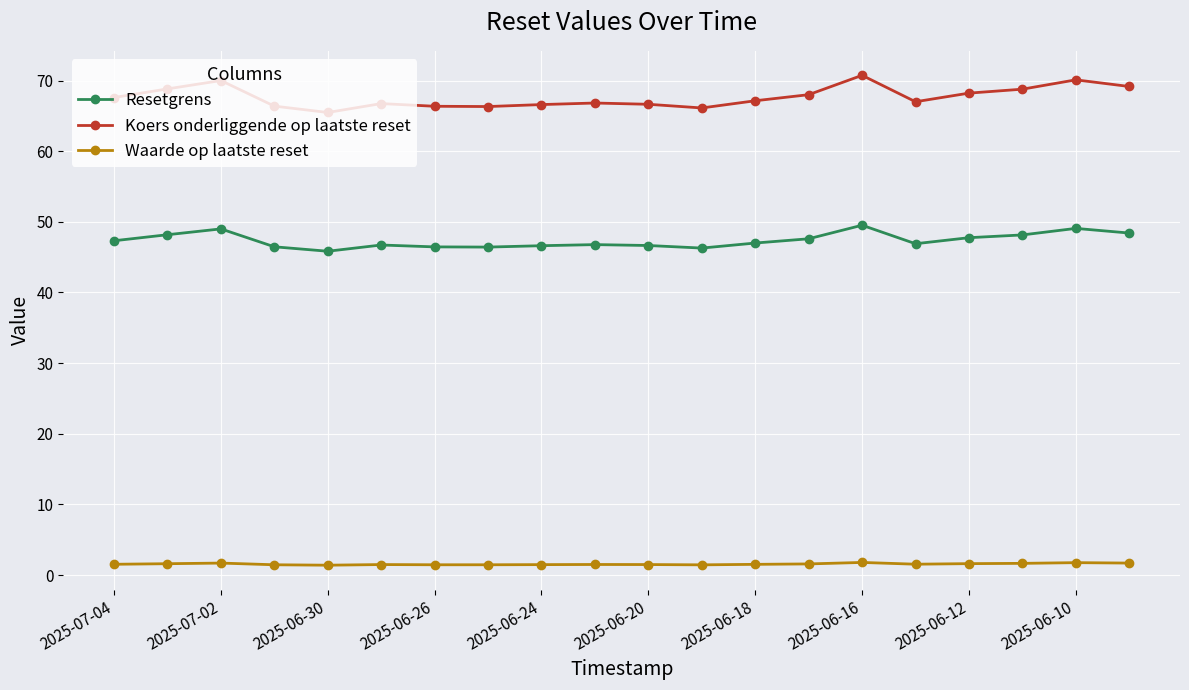

Which series has the largest range (max minus min)?

Koers onderliggende op laatste reset